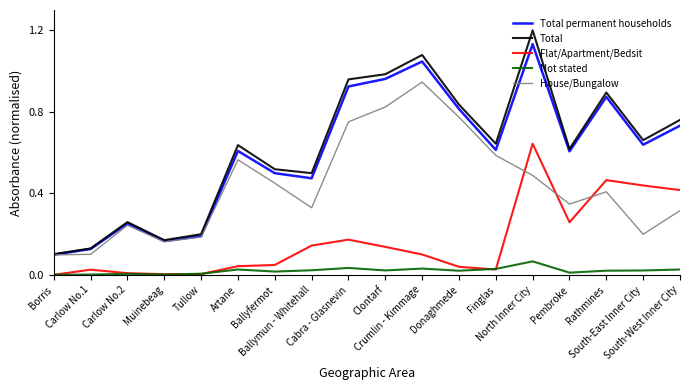

True or false: Total and Flat/Apartment/Bedsit intersect in this chart.

False